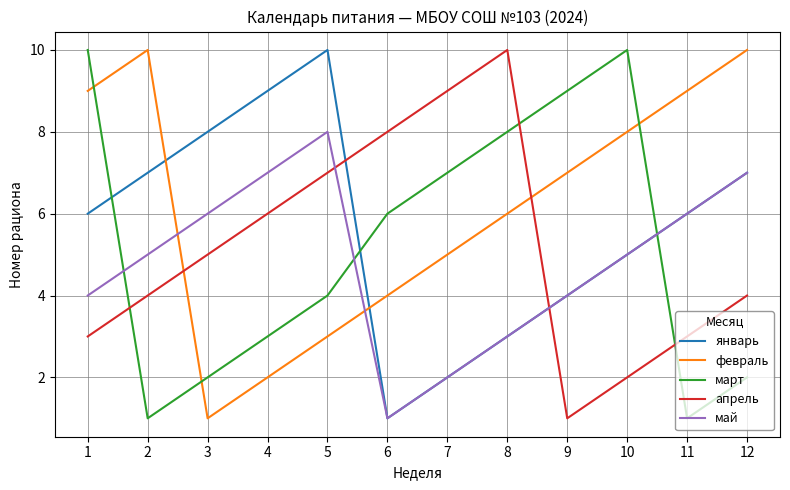

What are all the series names shown in the legend?

январь, февраль, март, апрель, май